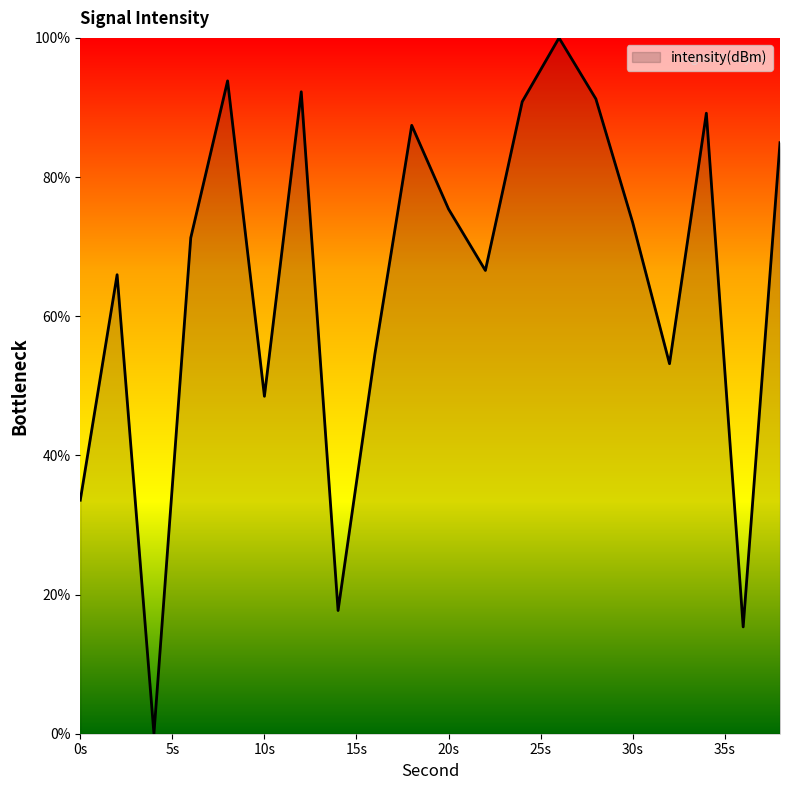

Does the chart have visible grid lines?

No